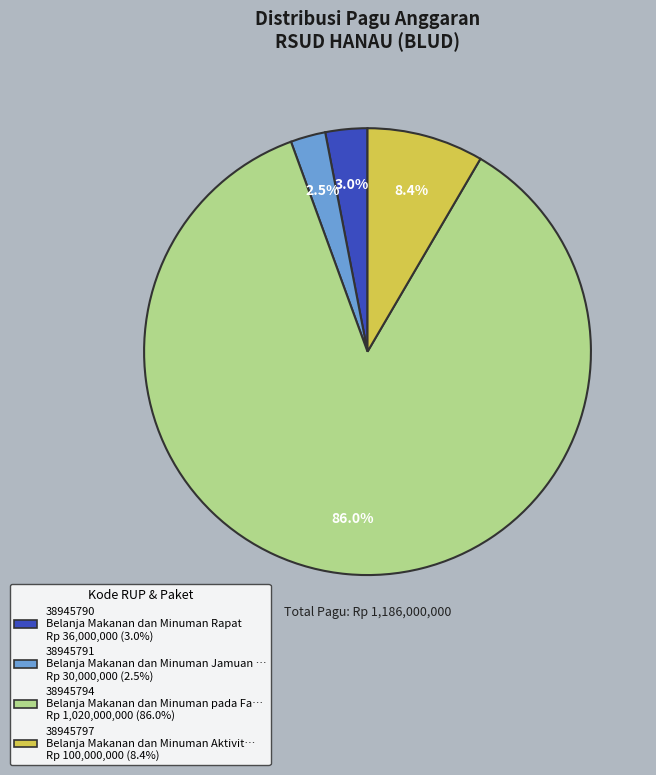

Rank the categories by value from highest to lowest.

38945794, 38945797, 38945790, 38945791